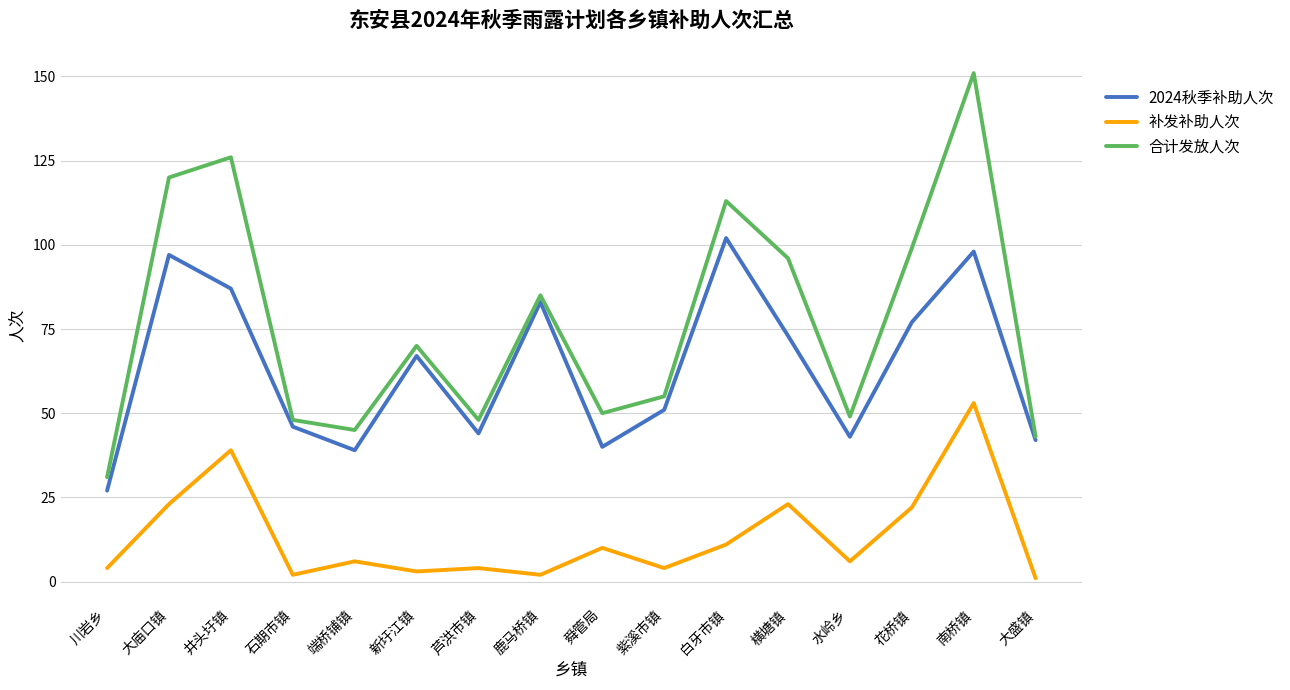

What is the minimum value shown in the chart?

1